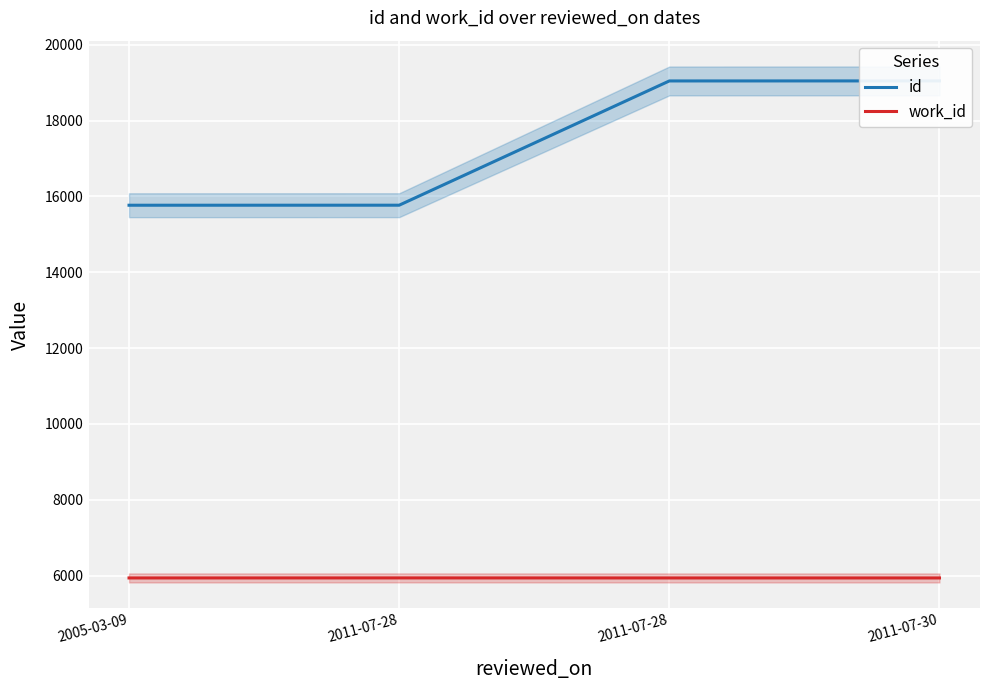

Does the chart display data point markers on the line(s)?

No